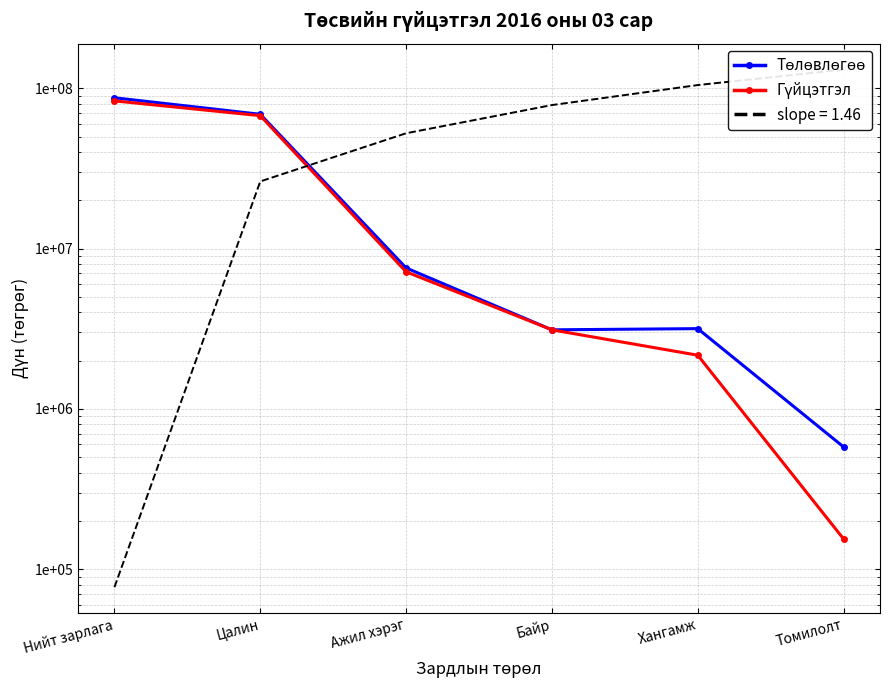

What is the highest value of the Төлөвлөгөө series?

87350100